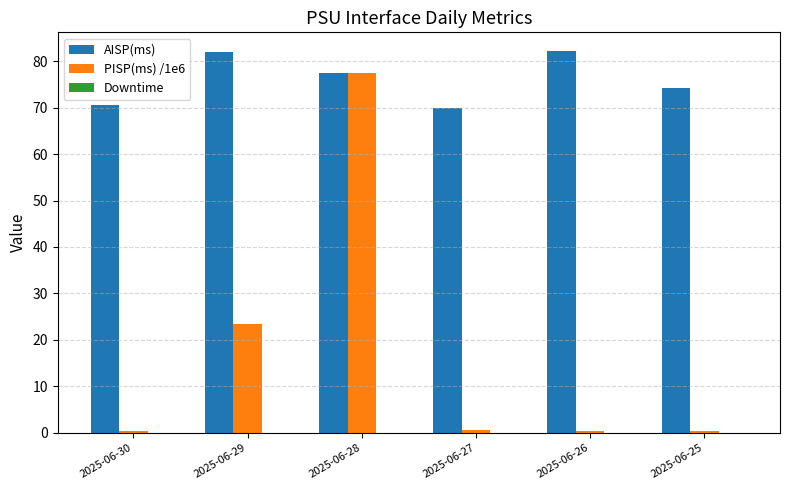

List the series in order of their peak value, highest first.

AISP(ms), PISP(ms) /1e6